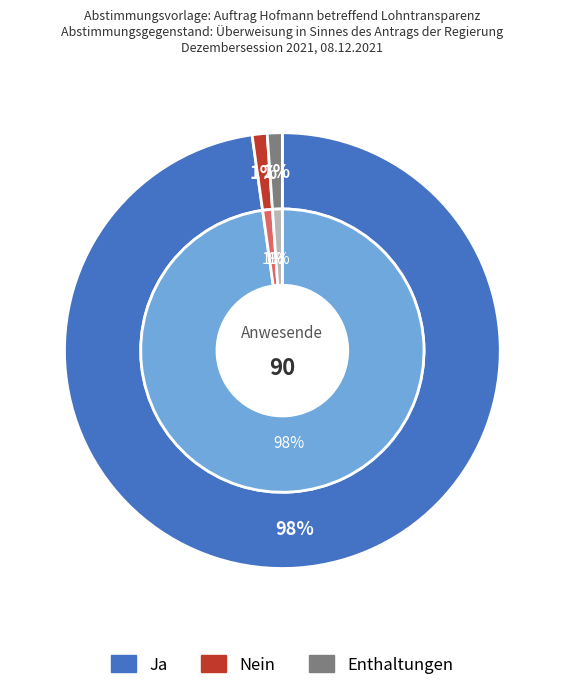

What is the change in value from Ja to Nein?

-87